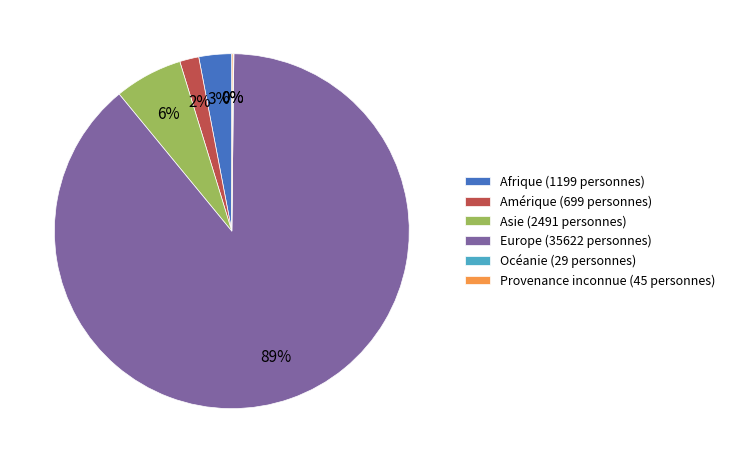

Is the sum of Amérique (699 personnes) and Asie (2491 personnes) greater than half?

No